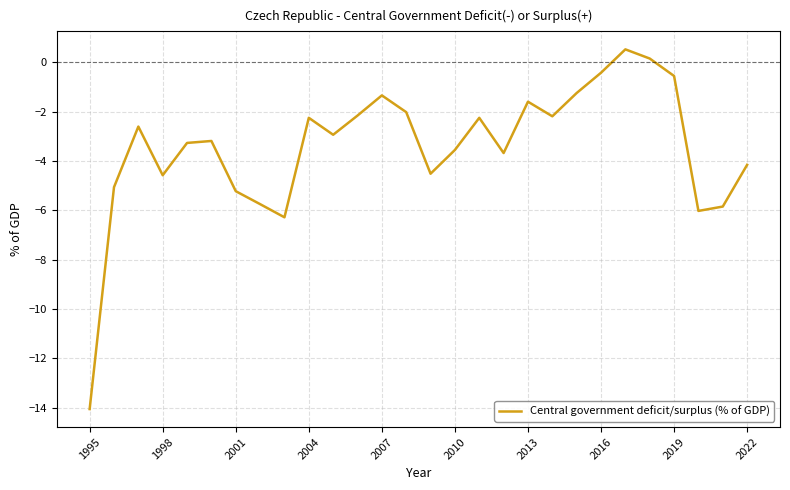

What is the minimum value shown in the chart?

-14.1